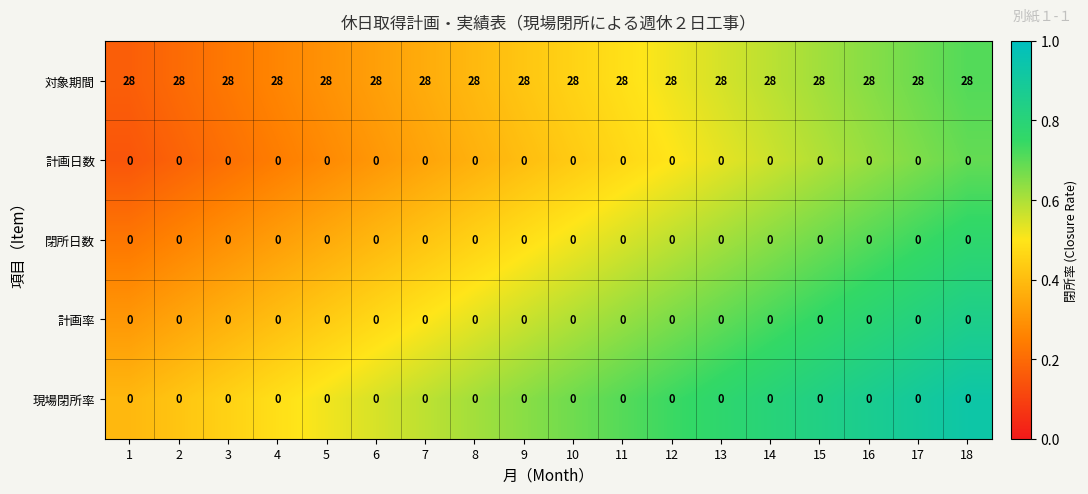

True or false: 現場閉所率 has a value of 0 at 11.

True